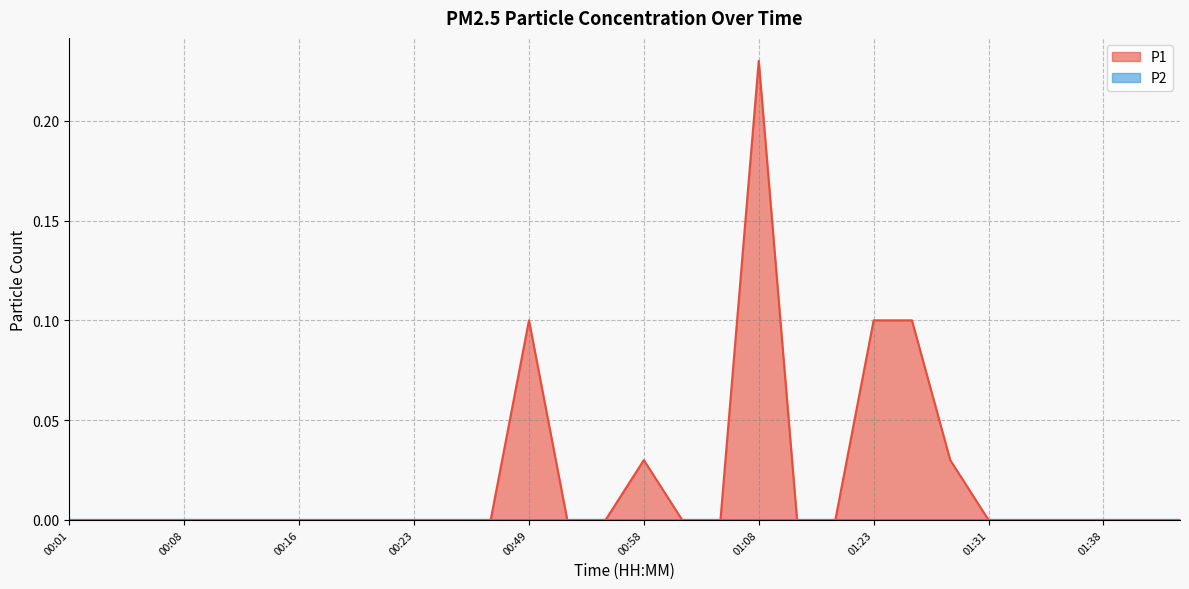

What is the maximum value shown in the chart?

0.2